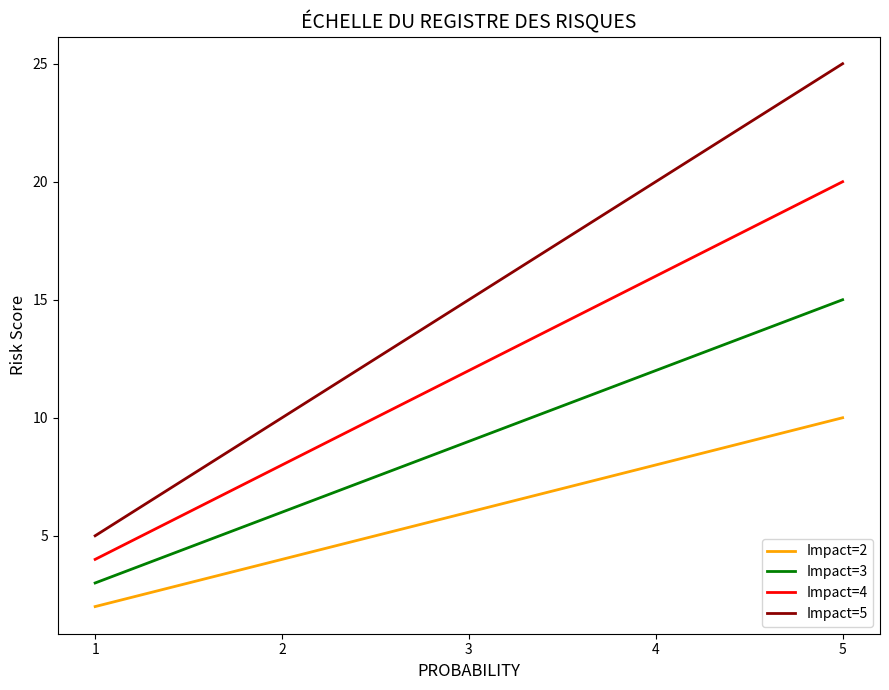

How many data points in Impact=2 are less than 6?

2